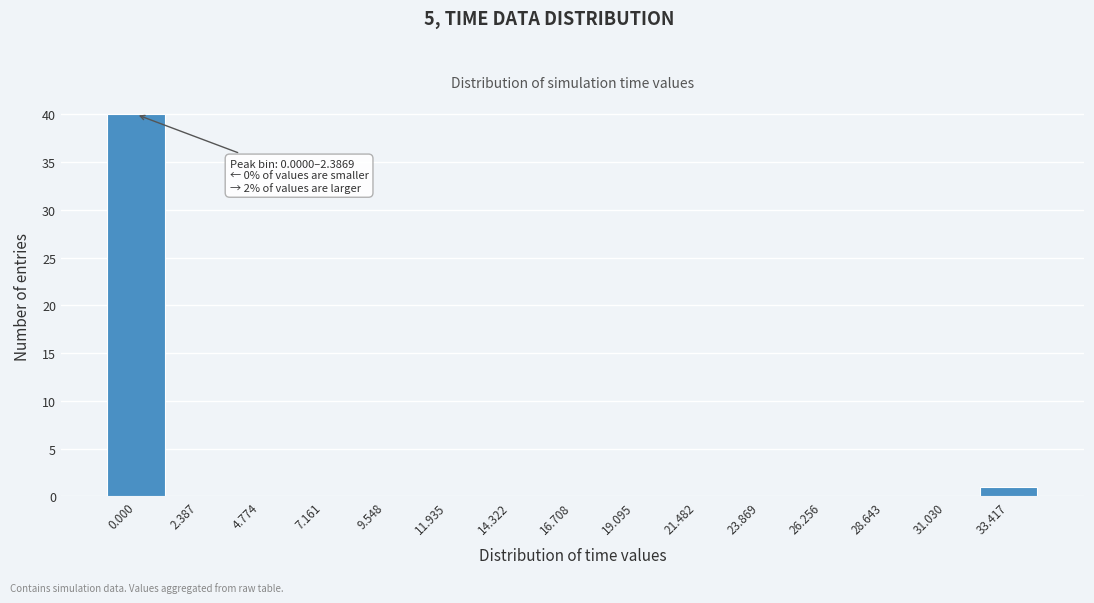

Reading right to left, what are all the values shown in this chart?

33.417=1	31.030=0	28.643=0	26.256=0	23.869=0	21.482=0	19.095=0	16.708=0	14.322=0	11.935=0	9.548=0	7.161=0	4.774=0	2.387=0	0.000=40